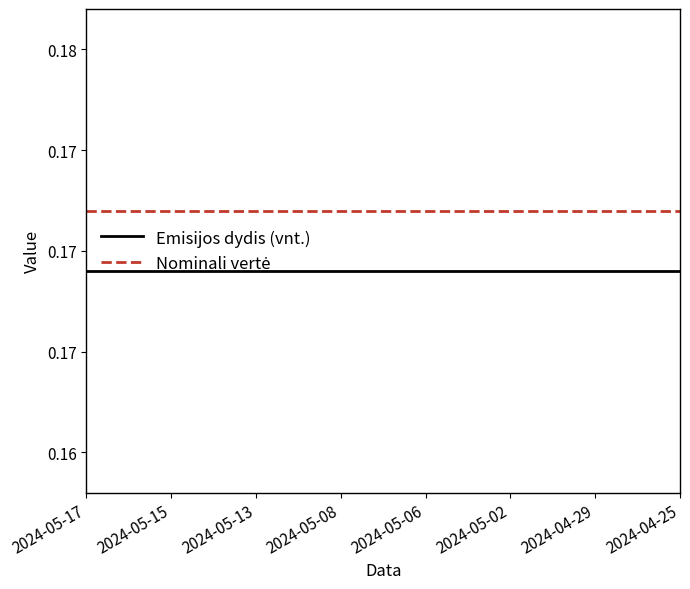

Which category has the lowest value in the Nominali vertė series?

2024-05-17